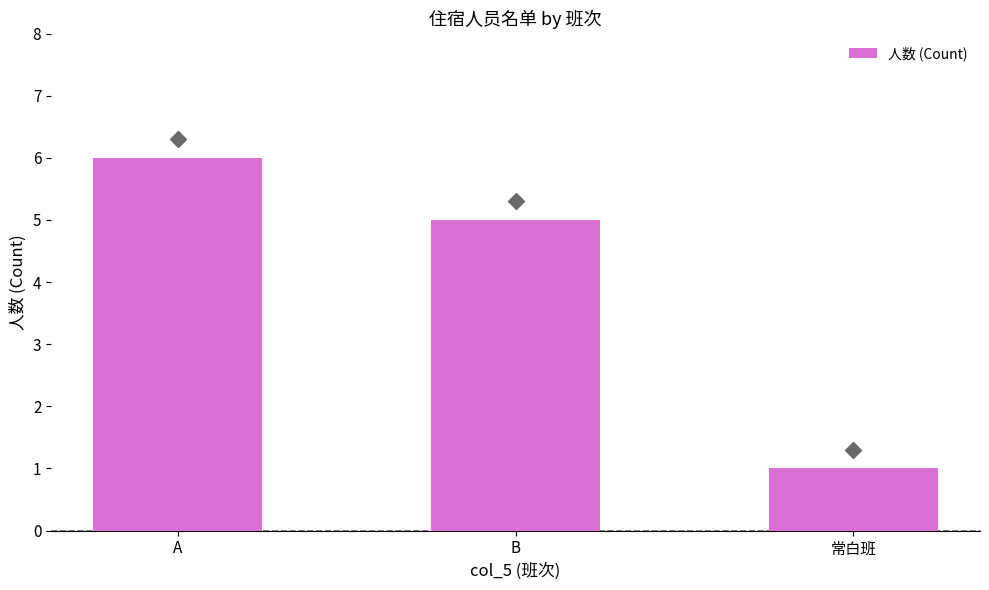

What is the label of the 1st bar from the right?

常白班